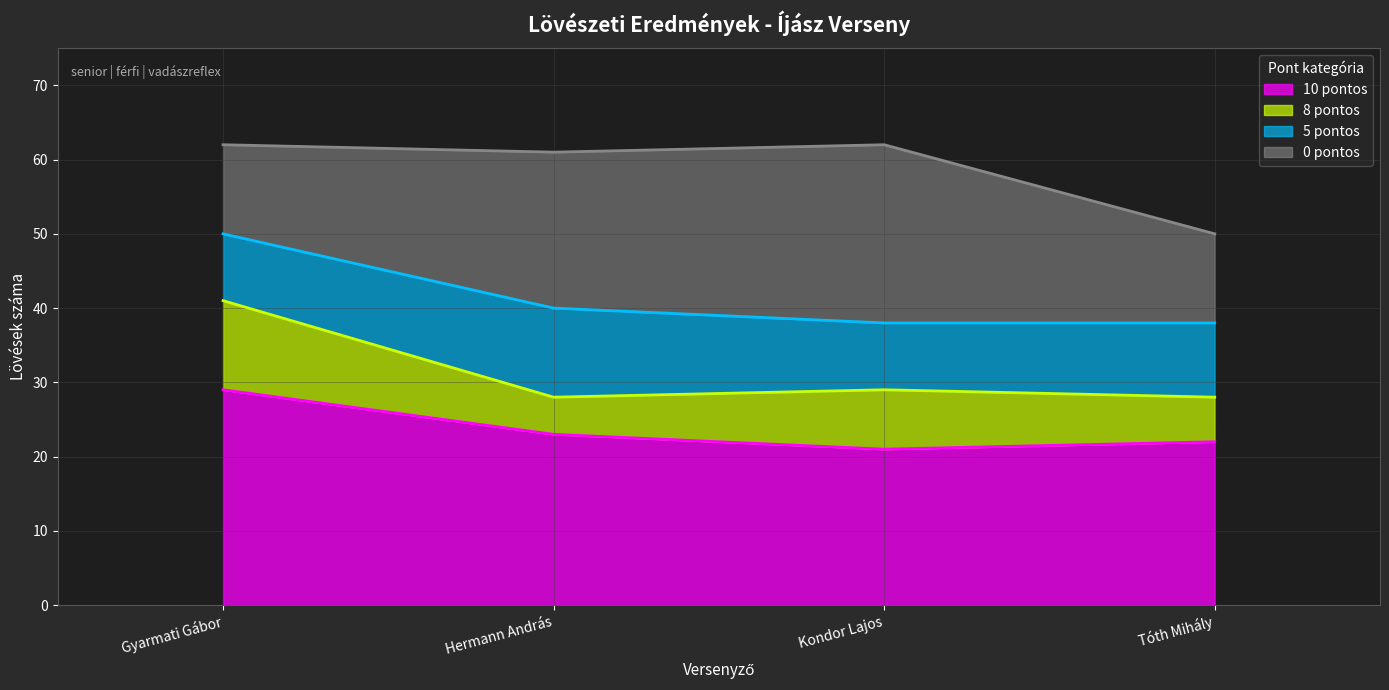

What is the average value of the 8 pontos series?

8